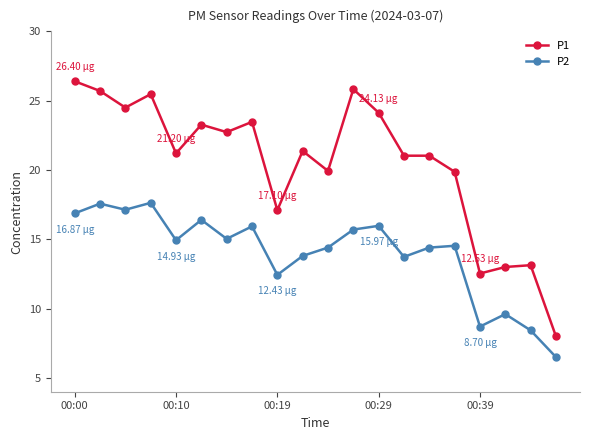

What is the maximum value shown in the chart?

26.4